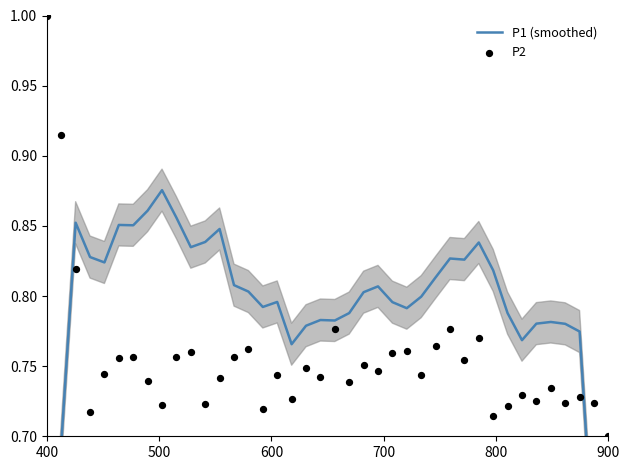

At how many categories does at least one series exceed 0?

40